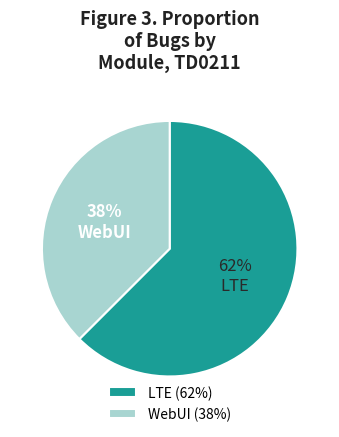

What percentage is the LTE slice, to the nearest percent?

62%